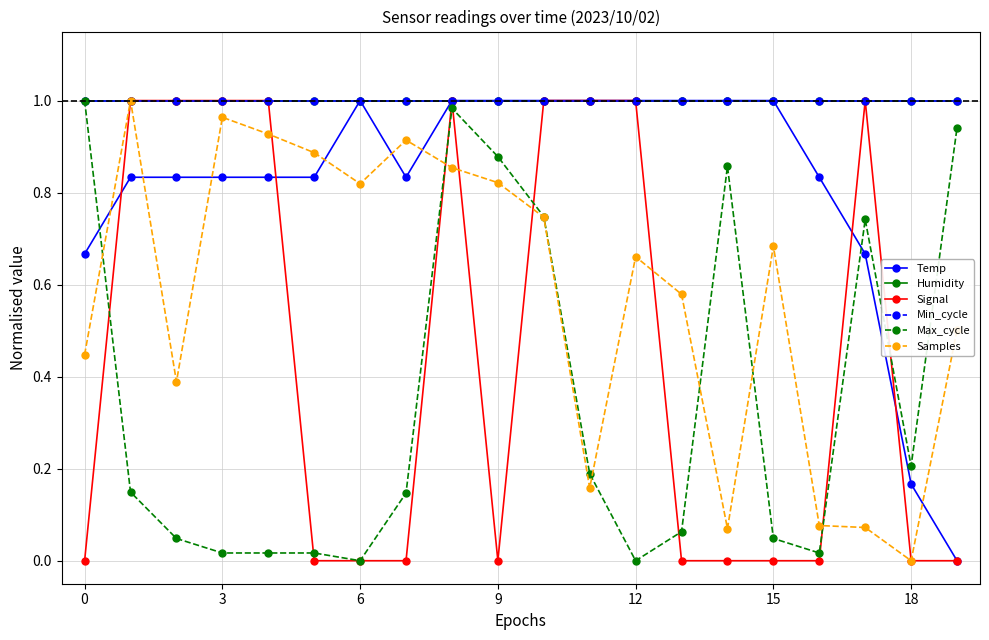

Does the chart have visible grid lines?

Yes